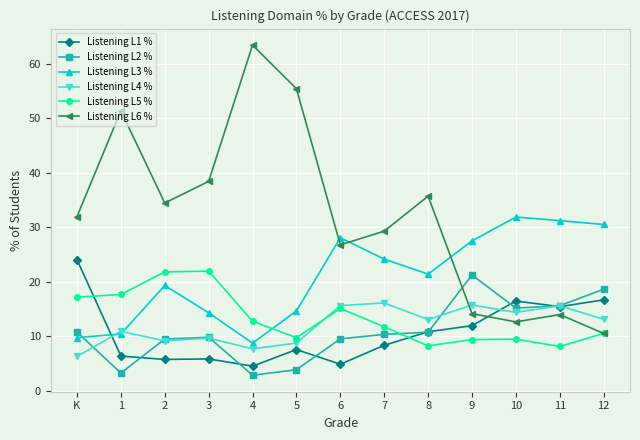

At how many categories does at least one series exceed 51?

3